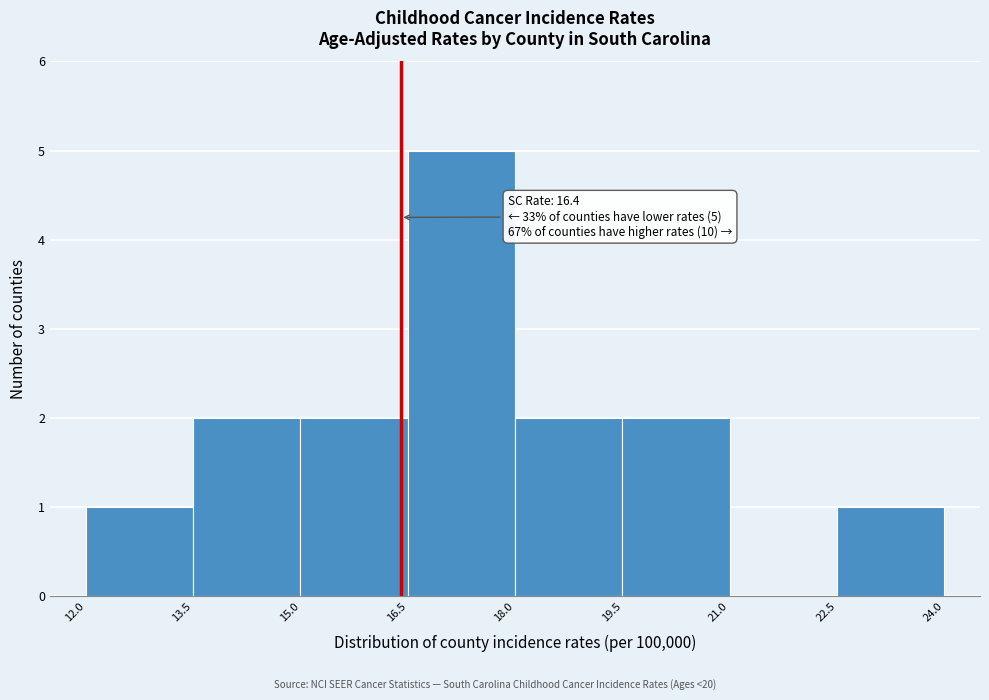

Over which range of the x-axis is the bar tallest?

16.5 to 18.0